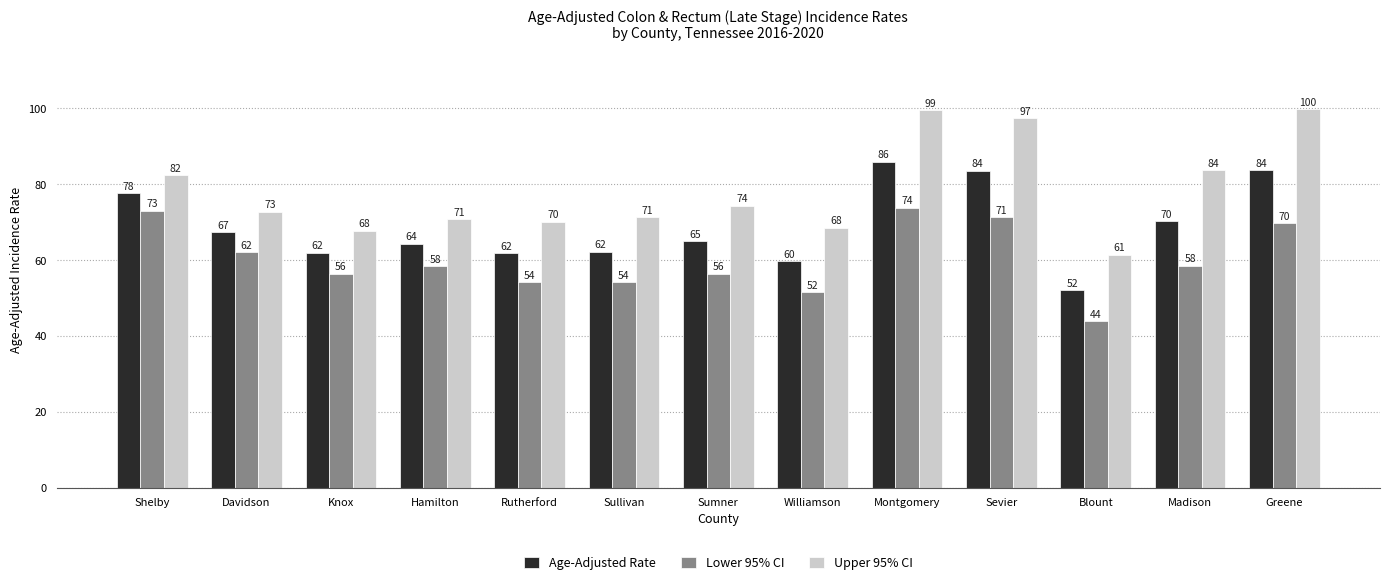

What value does the Upper 95% CI series have at Knox?

67.7